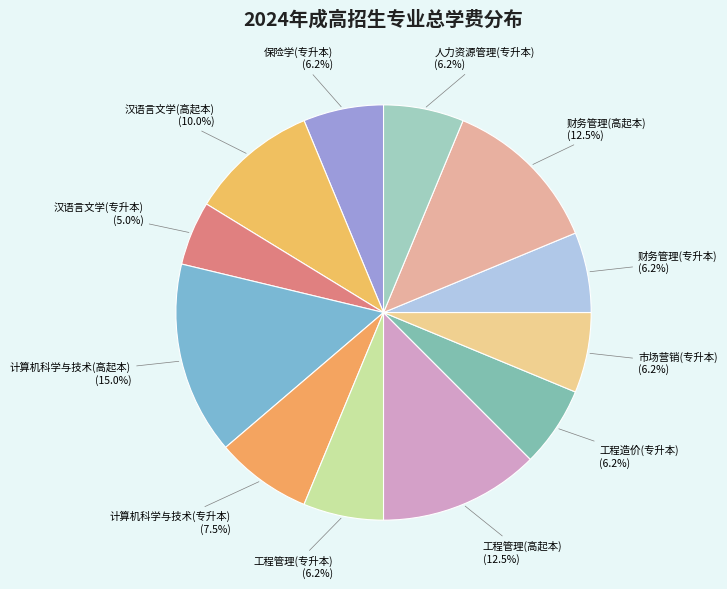

Is the sum of 工程造价(专升本) and 市场营销(专升本) greater than half?

No